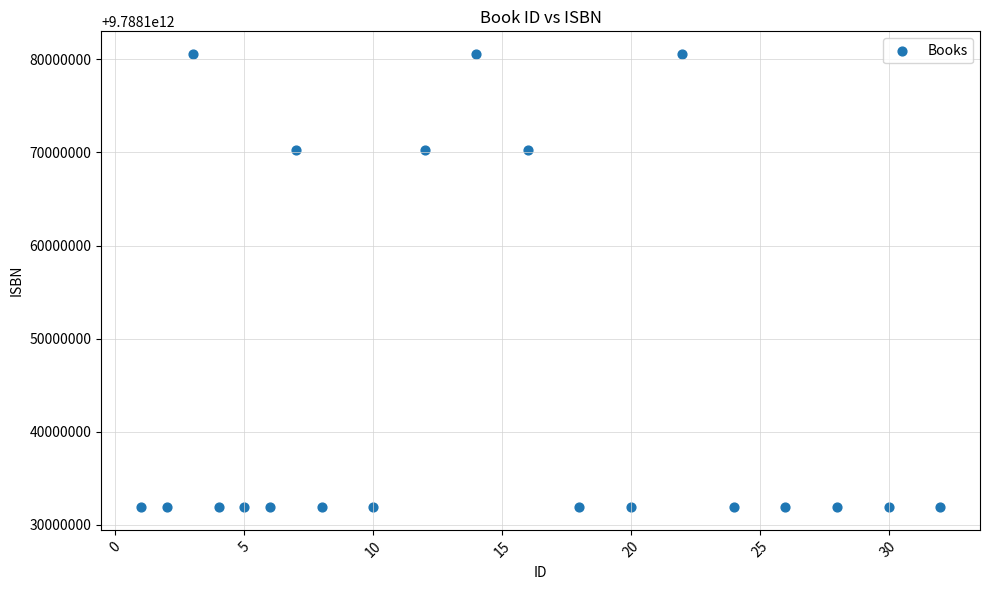

What is the range of X values (max minus min)?

31